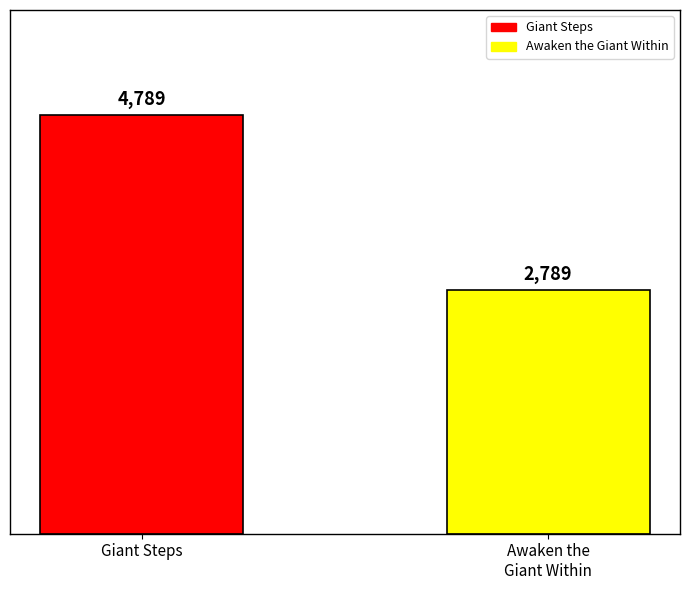

Reading left to right, extract all data points from this chart.

Giant Steps=4789	Awaken the
Giant Within=2789